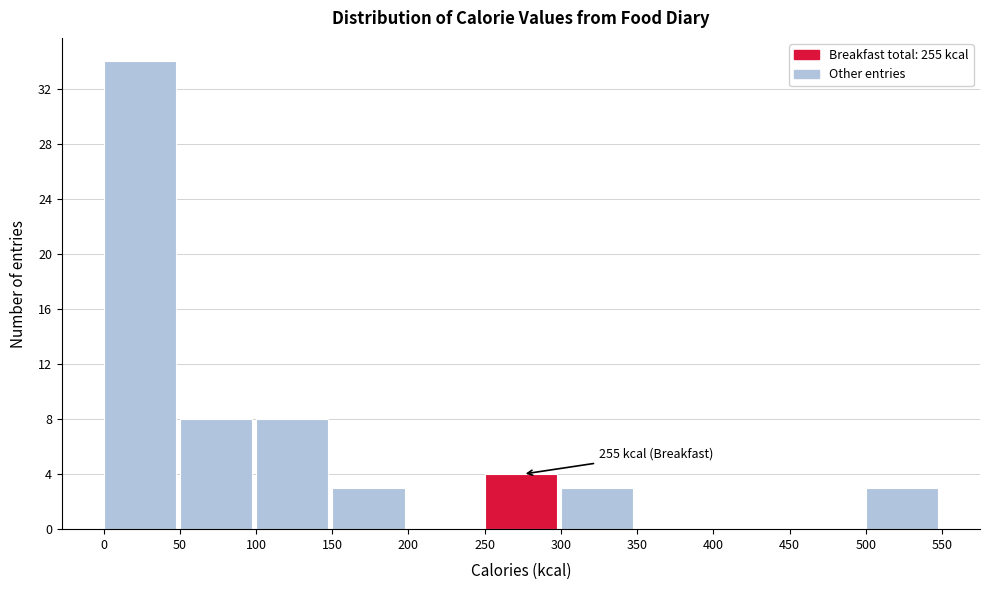

Which range on the x-axis has the tallest bar?

0 to 50